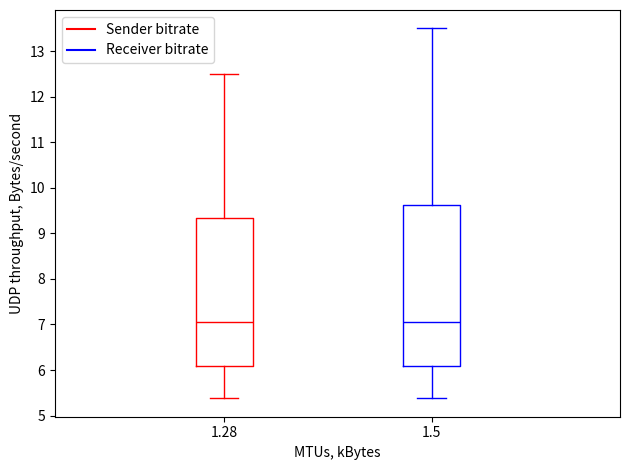

Which box is the tallest, from its lower edge to its upper edge?

1.5